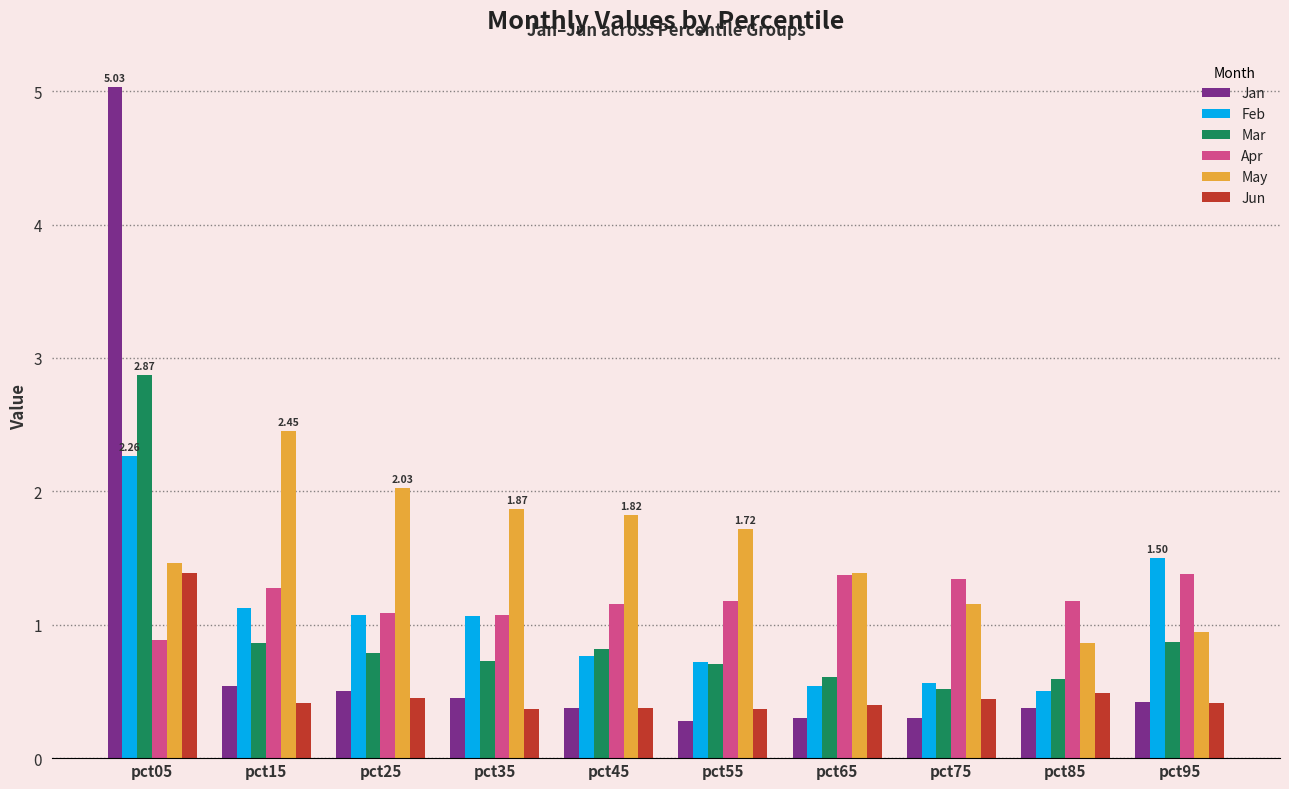

Which series has the largest total across all categories?

May